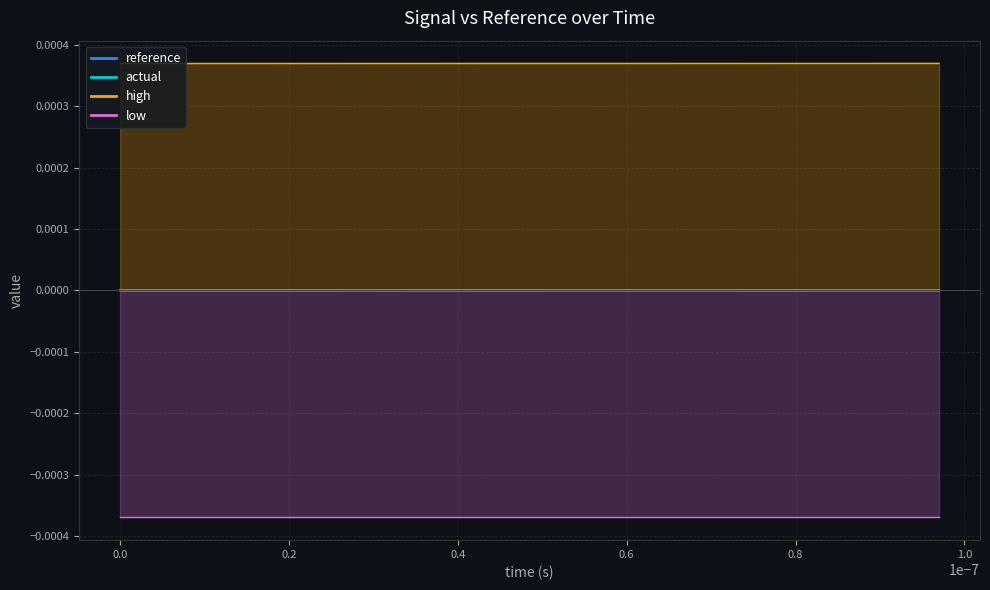

Reading left to right, list all the values displayed in this chart.

reference: 0=0.0	1=0.0	2=0.0	3=0.0	4=0.0	5=0.0	6=0.0	7=0.0	8=0.0	9=0.0	10=0.0	11=0.0	12=0.0	13=0.0	14=0.0	15=0.0	16=0.0	17=0.0	18=0.0	19=0.0
actual: 0=0.0	1=0.0	2=0.0	3=0.0	4=0.0	5=0.0	6=0.0	7=0.0	8=0.0	9=0.0	10=0.0	11=0.0	12=0.0	13=0.0	14=0.0	15=0.0	16=0.0	17=0.0	18=0.0	19=0.0
high: 0=0.0	1=0.0	2=0.0	3=0.0	4=0.0	5=0.0	6=0.0	7=0.0	8=0.0	9=0.0	10=0.0	11=0.0	12=0.0	13=0.0	14=0.0	15=0.0	16=0.0	17=0.0	18=0.0	19=0.0
low: 0=-0.0	1=-0.0	2=-0.0	3=-0.0	4=-0.0	5=-0.0	6=-0.0	7=-0.0	8=-0.0	9=-0.0	10=-0.0	11=-0.0	12=-0.0	13=-0.0	14=-0.0	15=-0.0	16=-0.0	17=-0.0	18=-0.0	19=-0.0